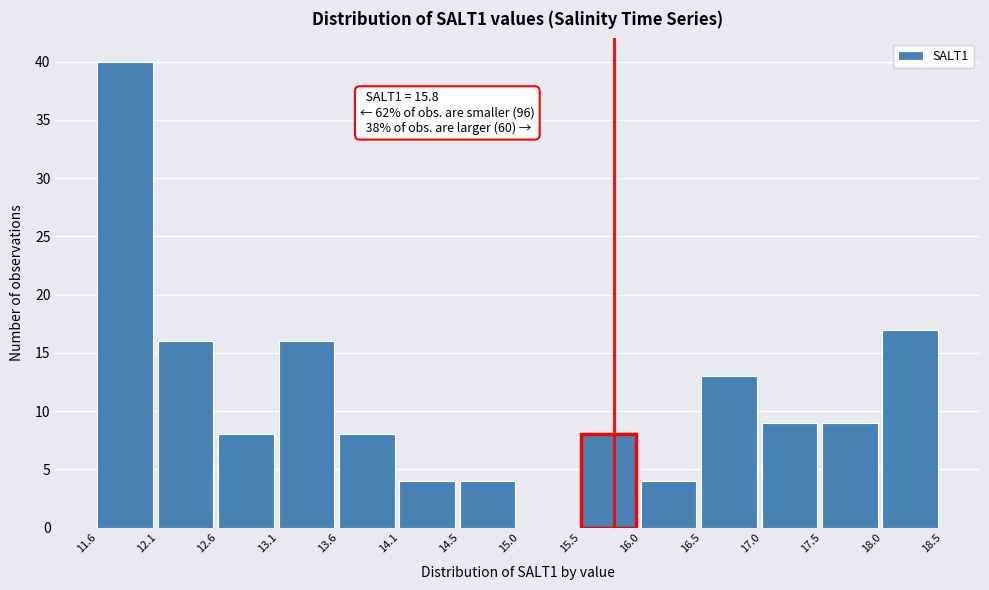

Over which range of the x-axis is the bar tallest?

11.6 to 12.1